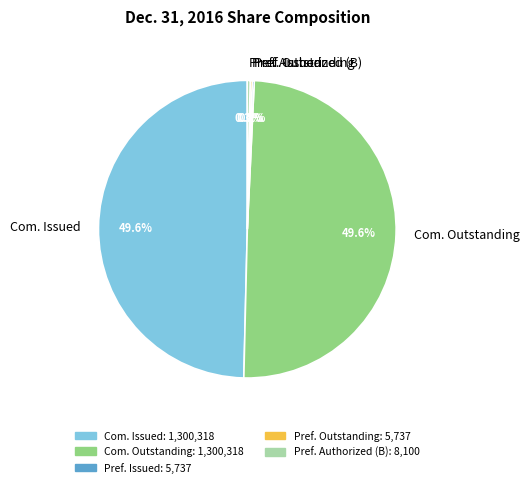

Does Pref. Authorized (B) represent more than half of the total?

No